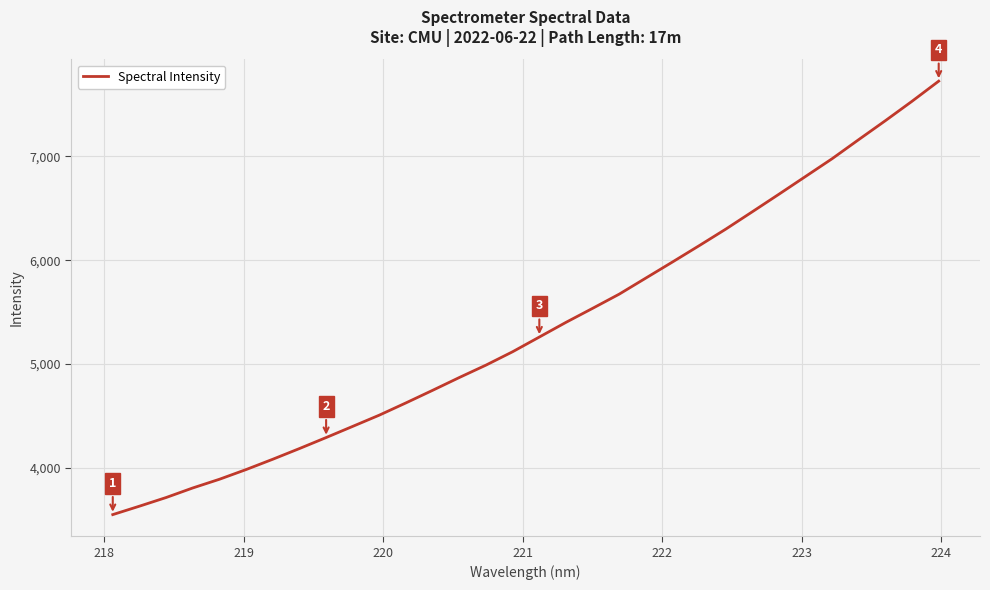

True or false: there are more than 2 points higher than both neighbors.

False